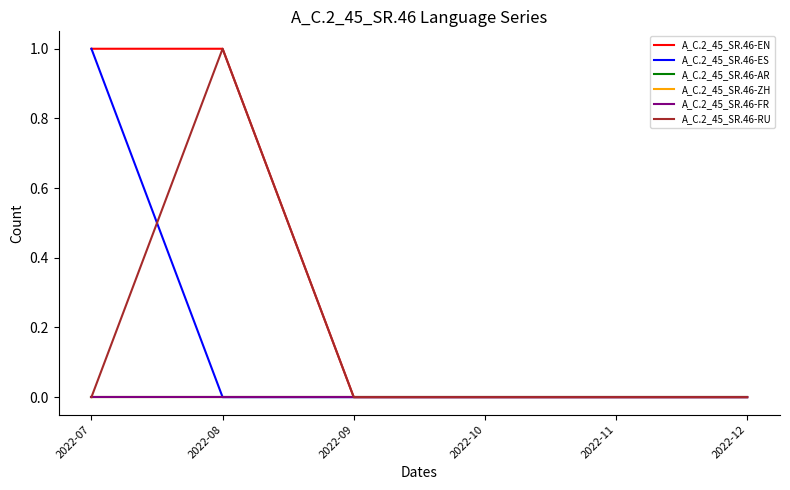

Rank the series by their maximum value, from lowest to highest.

A_C.2_45_SR.46-AR, A_C.2_45_SR.46-ZH, A_C.2_45_SR.46-FR, A_C.2_45_SR.46-EN, A_C.2_45_SR.46-ES, A_C.2_45_SR.46-RU